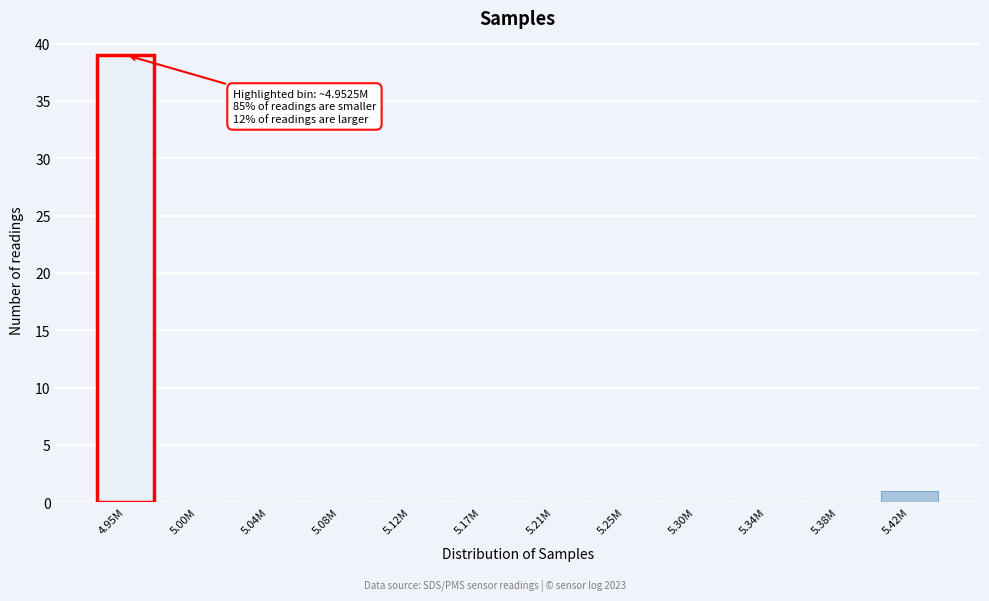

Reading left to right, list all the values displayed in this chart.

4.95M=39	5.00M=0	5.04M=0	5.08M=0	5.12M=0	5.17M=0	5.21M=0	5.25M=0	5.30M=0	5.34M=0	5.38M=0	5.42M=1